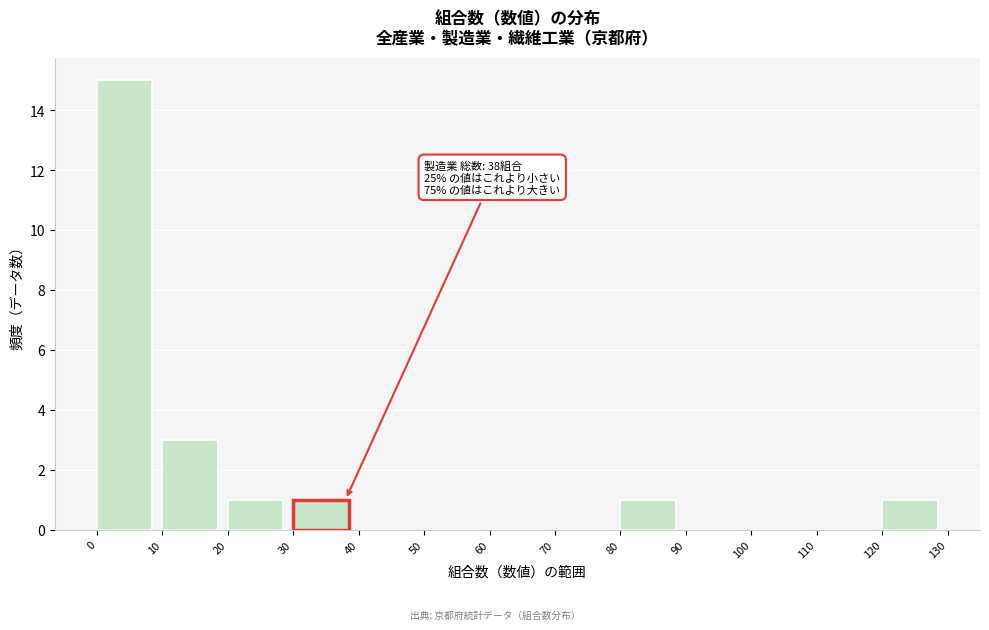

Which range on the x-axis has the tallest bar?

0 to 10